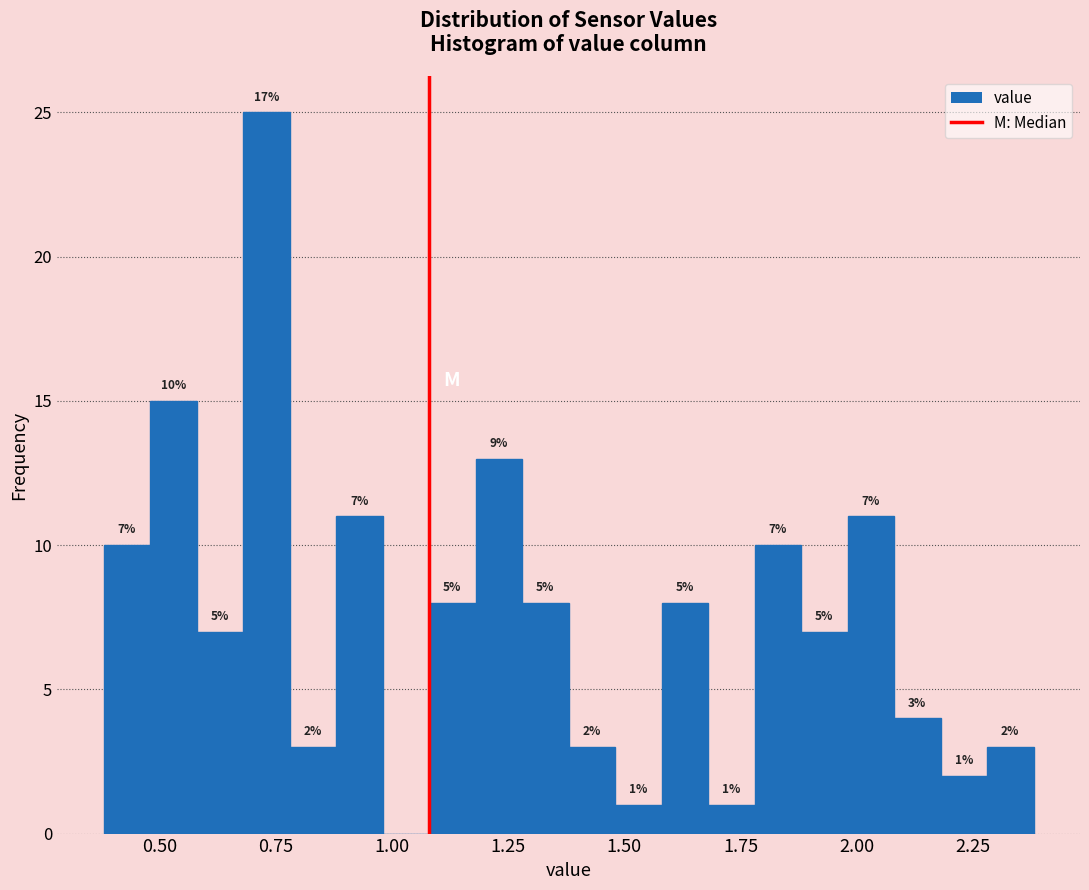

Around what value on the x-axis is the tallest bar? Give the approximate position of its centre, as read against the axis.

0.75